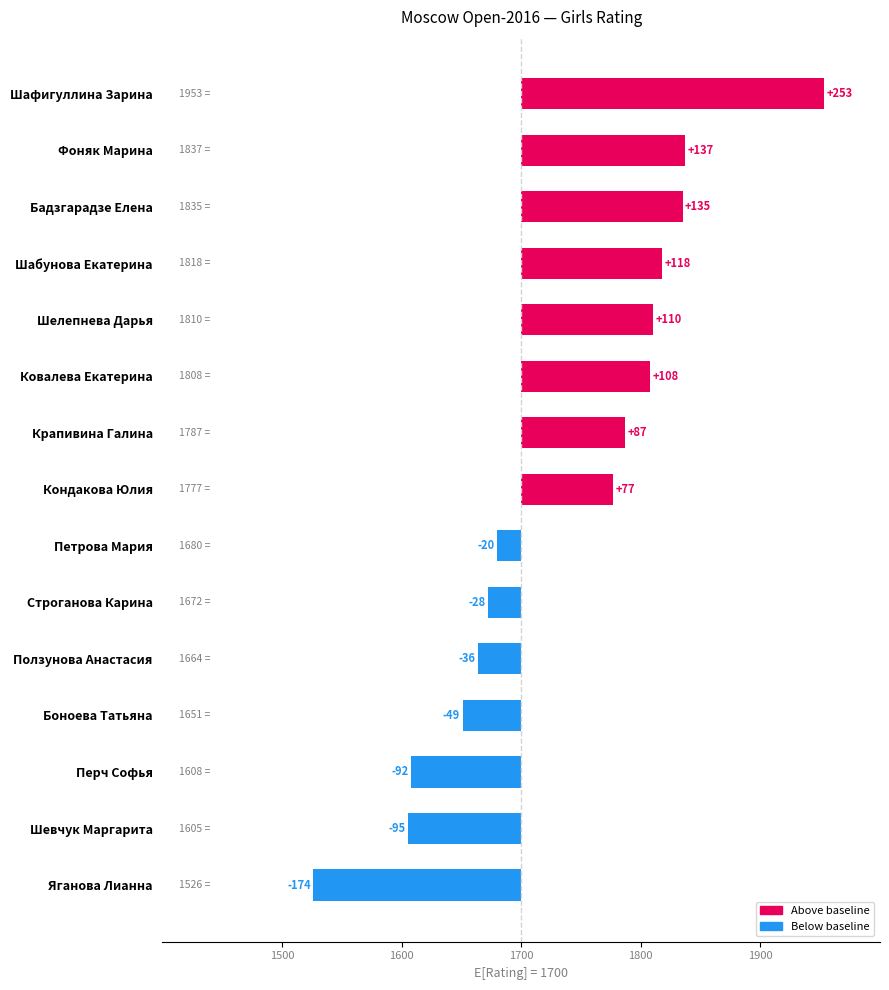

Reading right to left, what are all the values shown in this chart?

-174	-95	-92	-49	-36	-28	-20	77	87	108	110	118	135	137	253